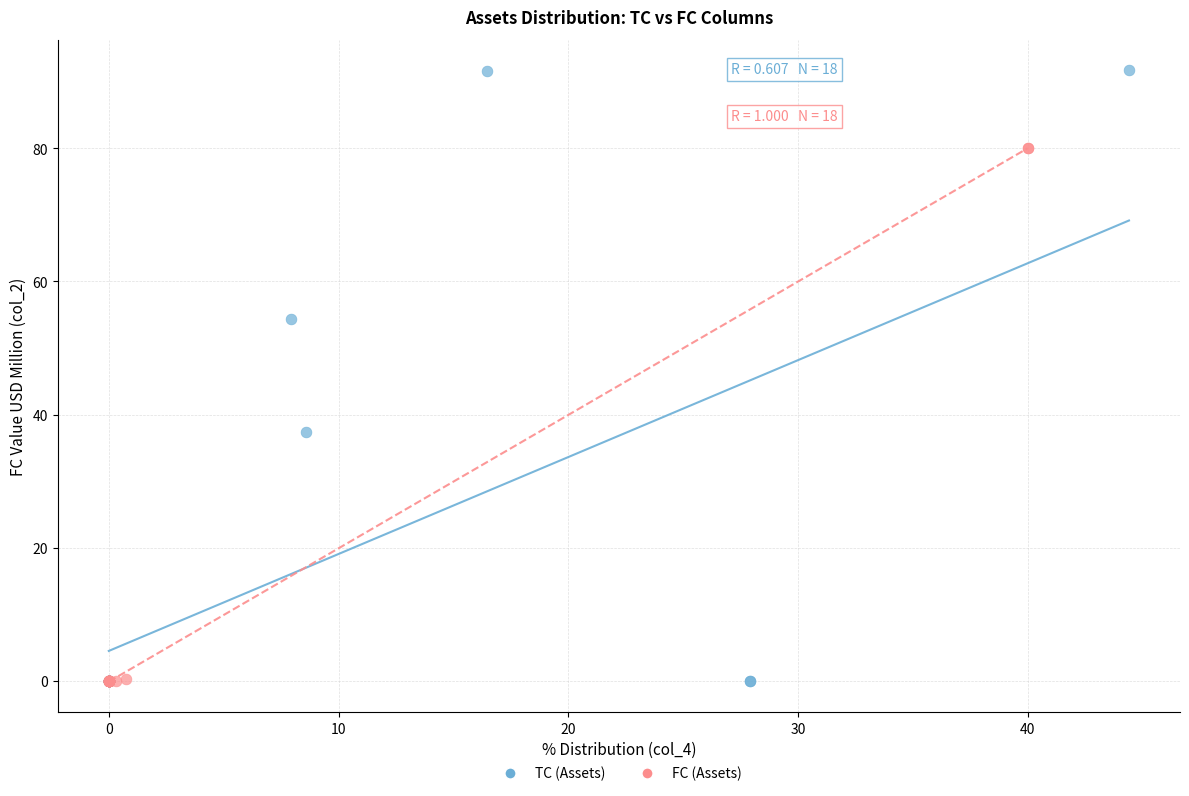

What are all the series names shown in the legend?

TC (Assets), FC (Assets)